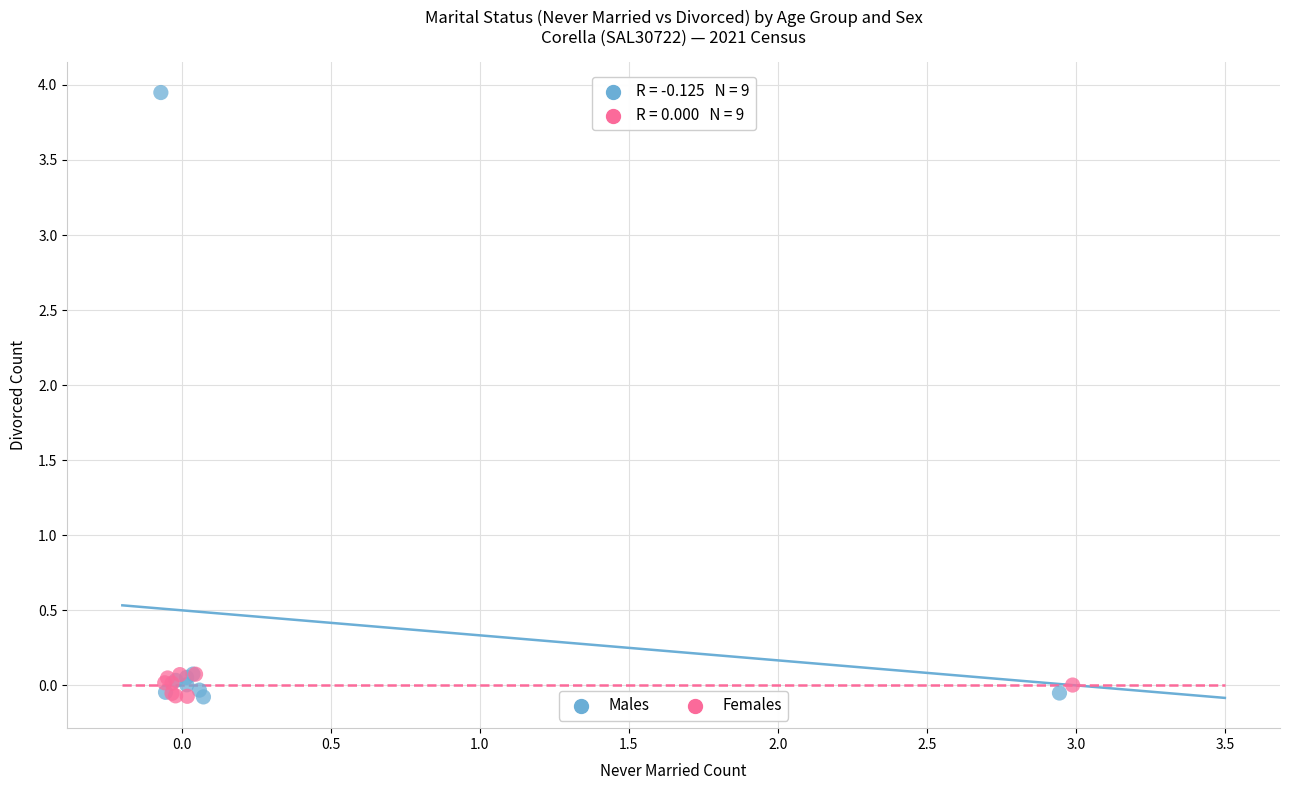

What are all the series names shown in the legend?

Males, Females